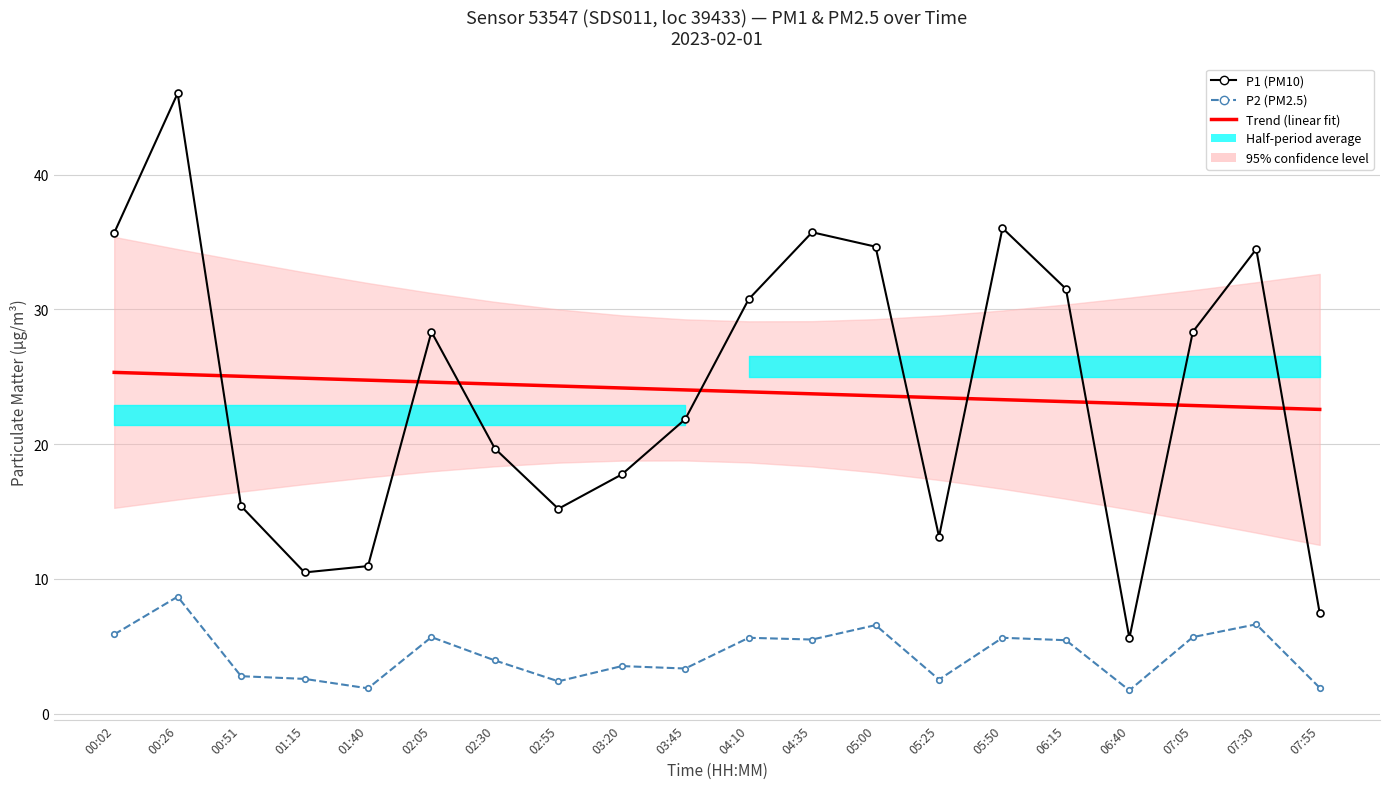

List the labels in order of P2 (PM2.5) value, largest first.

00:26, 07:30, 05:00, 00:02, 02:05, 07:05, 04:10, 05:50, 04:35, 06:15, 02:30, 03:20, 03:45, 00:51, 01:15, 05:25, 02:55, 07:55, 01:40, 06:40